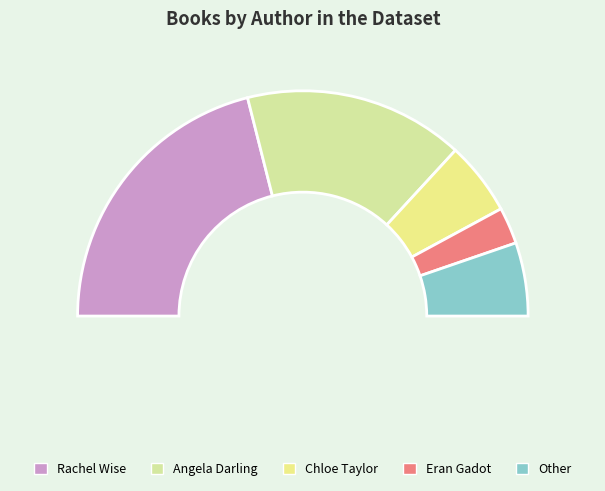

To the nearest percent, what is the combined percentage of Chloe Taylor and Angela Darling?

42%